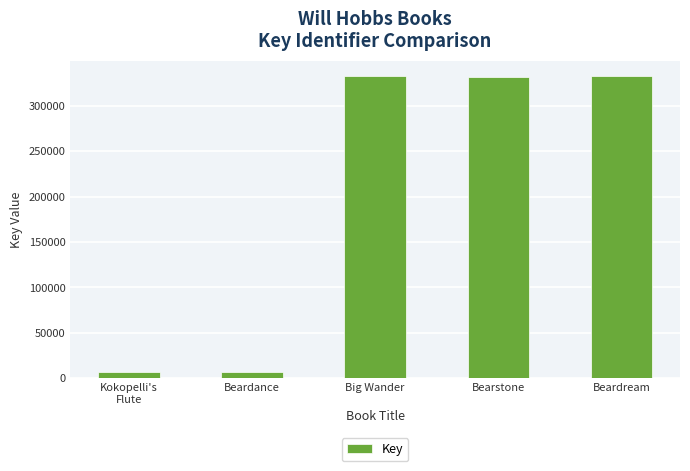

The value at Beardream is 332751. True or false?

True